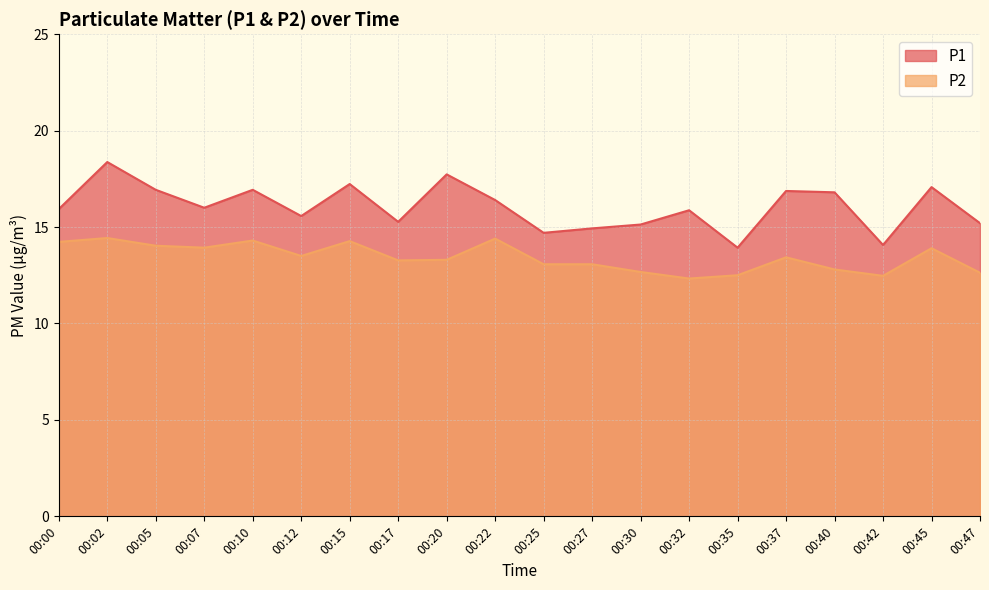

What is the difference between the maximum and minimum values in the P2 series?

2.1